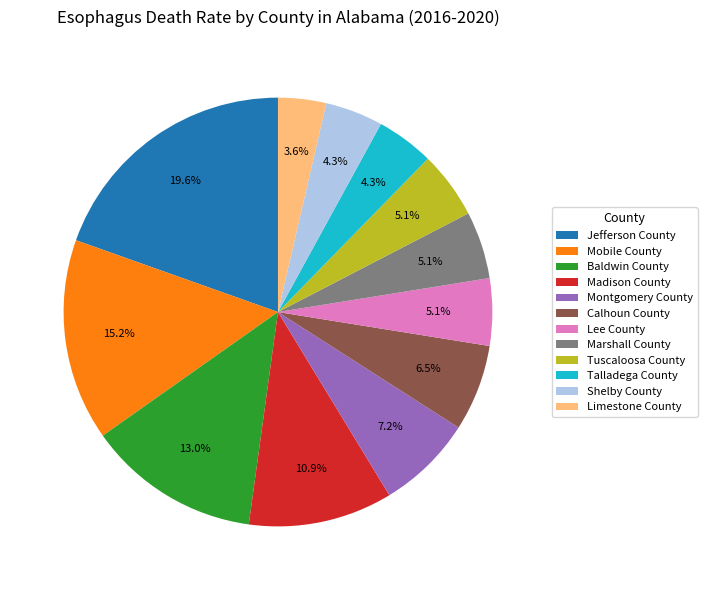

What percentage is the Madison County slice, to the nearest percent?

11%